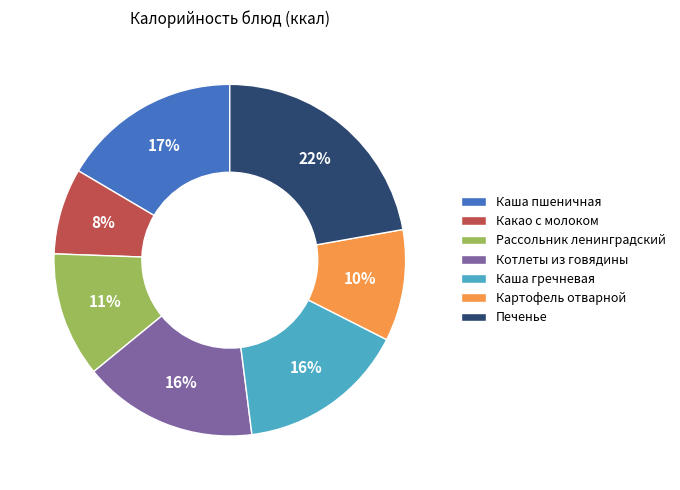

To the nearest percent, what is the difference between the Рассольник ленинградский and Котлеты из говядины slice percentages?

5%